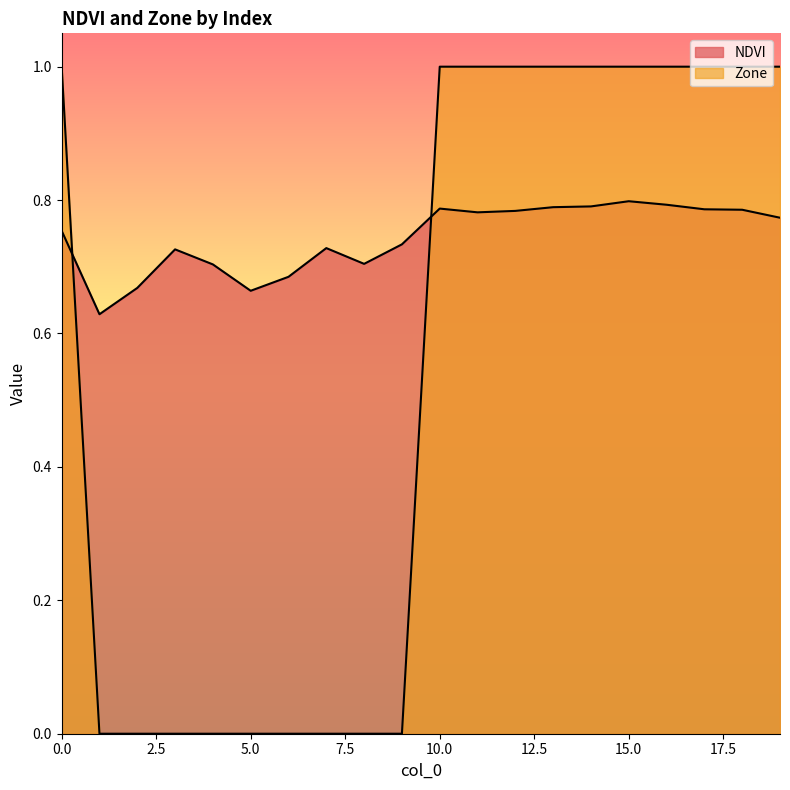

What is the total value across all series at 16?

1.8